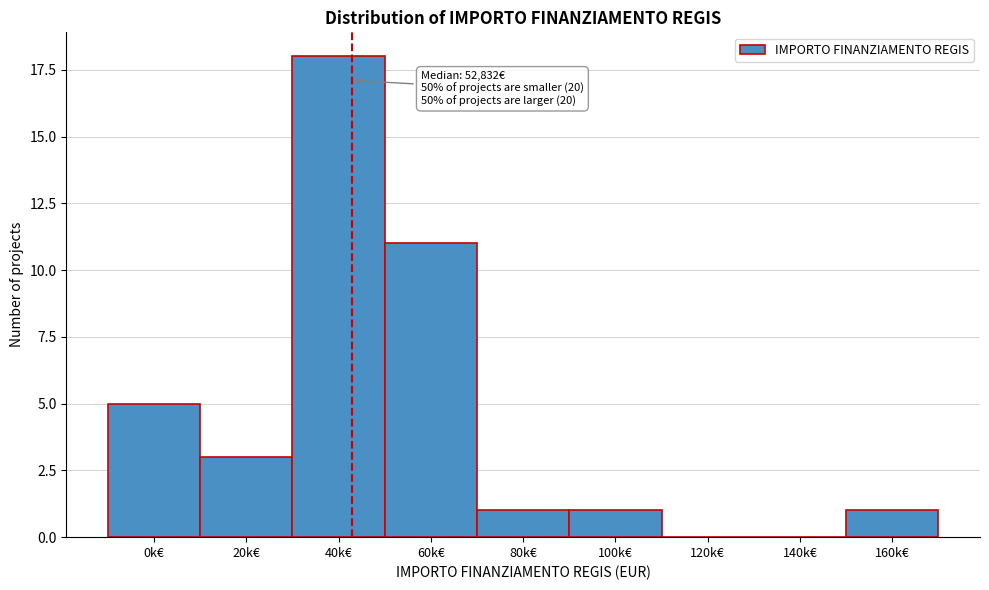

Reading left to right, list all the values displayed in this chart.

0k€=5	20k€=3	40k€=18	60k€=11	80k€=1	100k€=1	120k€=0	140k€=0	160k€=1